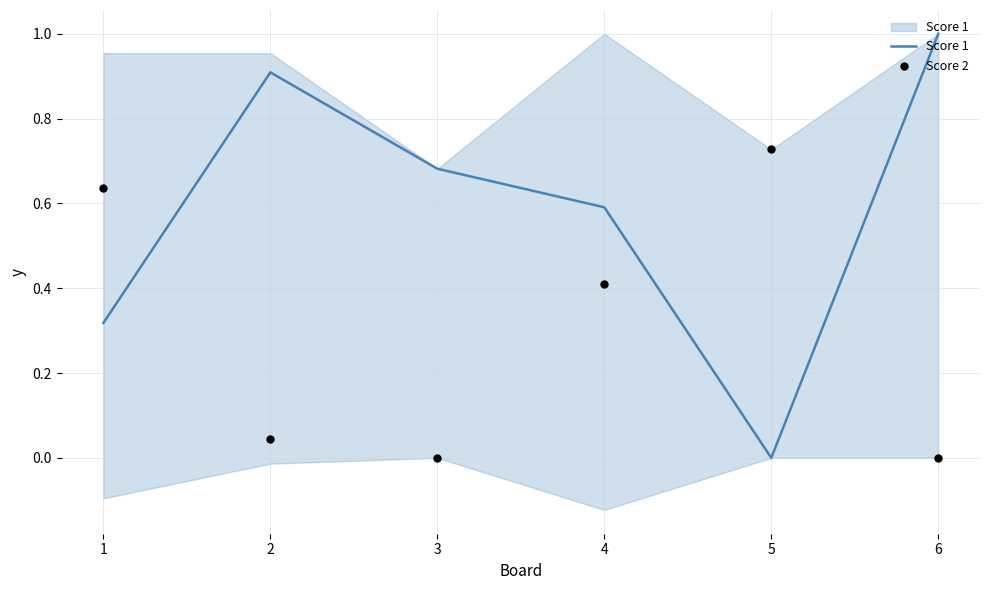

At how many categories does at least one series exceed 0?

6